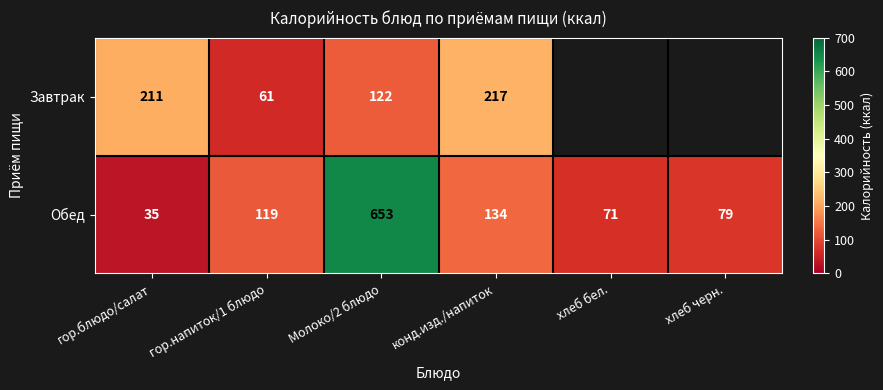

True or false: Обед has a value of 53 at гор.блюдо/салат.

False